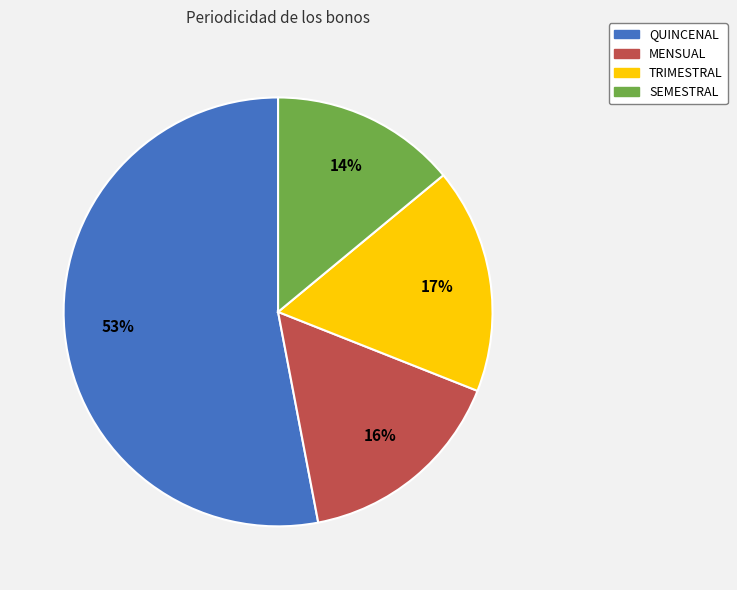

Does QUINCENAL represent more than half of the total?

Yes